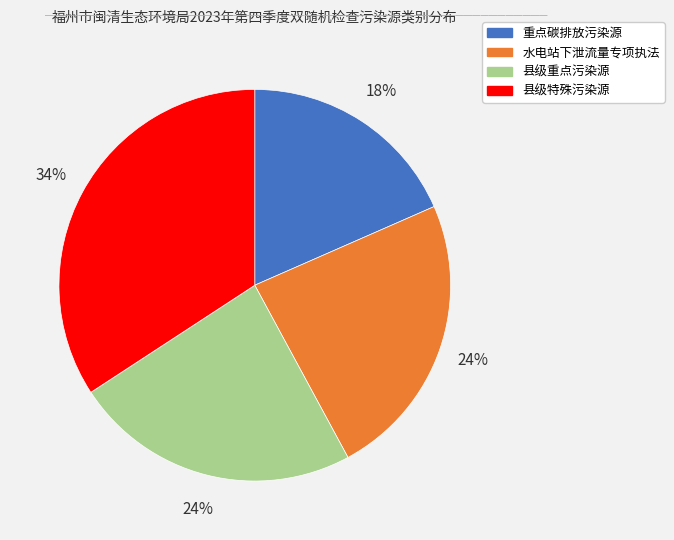

Is it true that 县级重点污染源 is 24% of the pie?

True